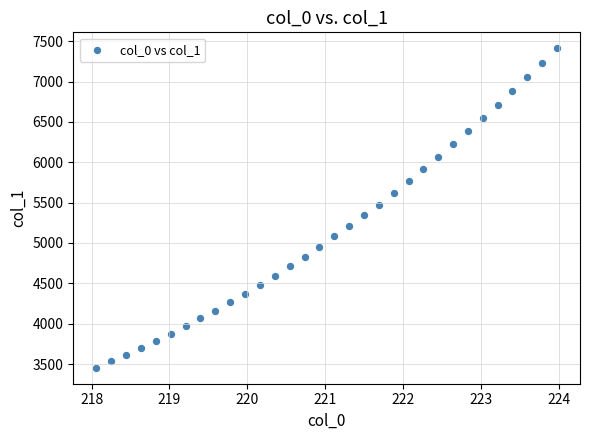

What is the range of X values (max minus min)?

5.9